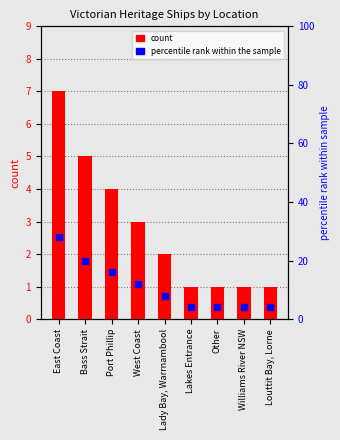

Which series reaches the minimum Y coordinate?

count